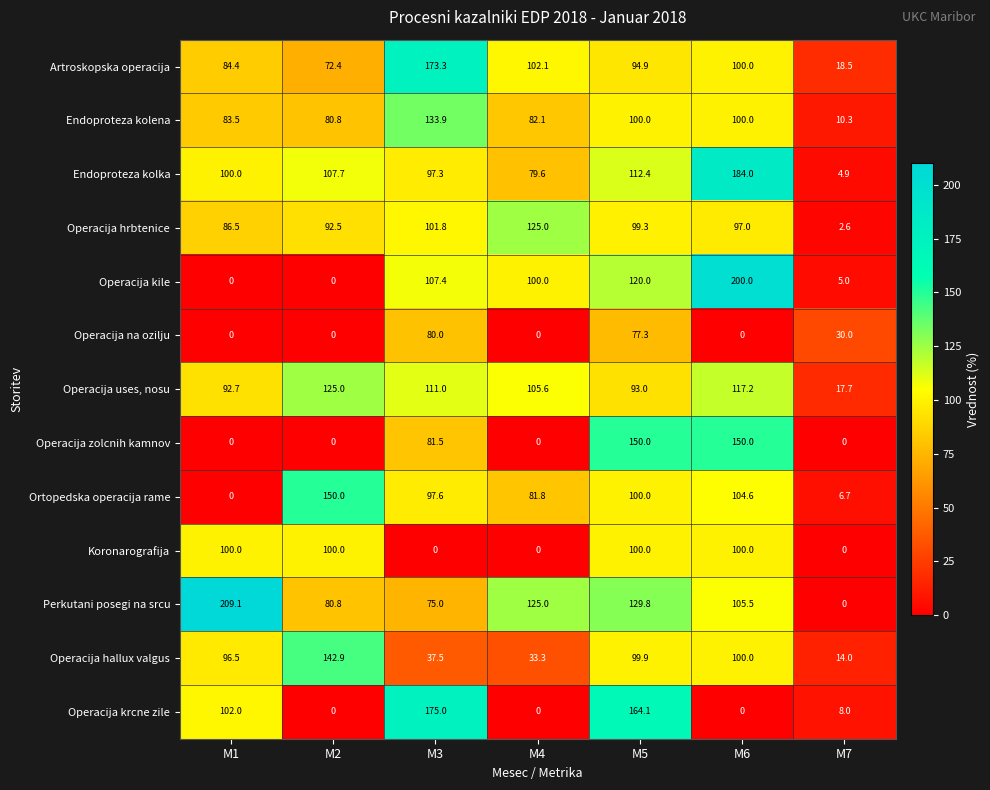

Which series has the largest range (max minus min)?

Perkutani posegi na srcu